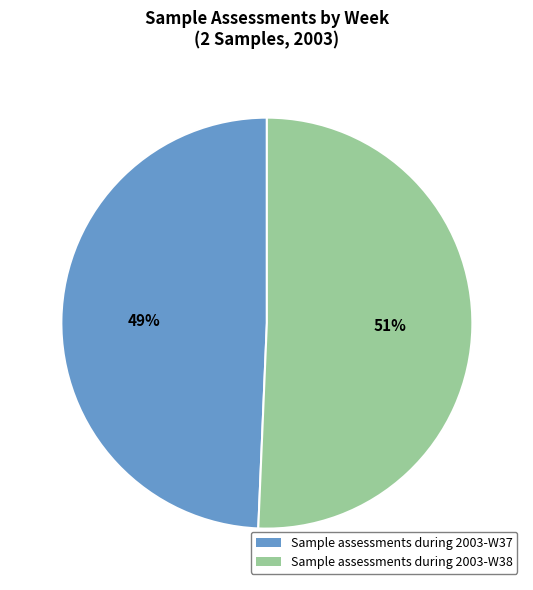

Between Sample assessments during 2003-W37 and Sample assessments during 2003-W38, which is larger?

Sample assessments during 2003-W38